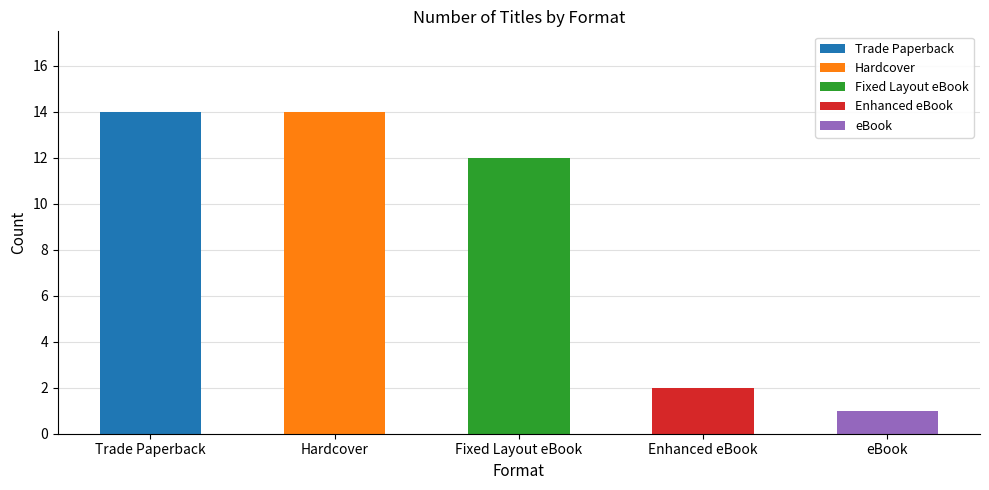

The value of Enhanced eBook at Hardcover is 1. True or false?

False